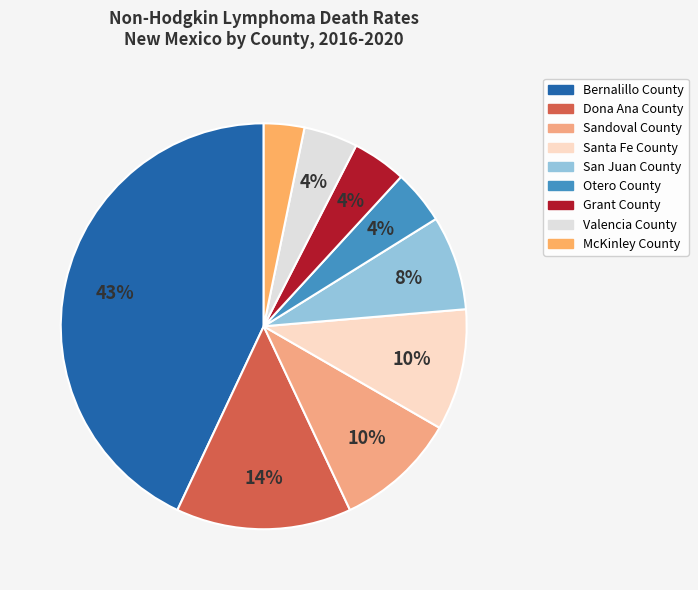

Is Dona Ana County the majority of the pie?

No